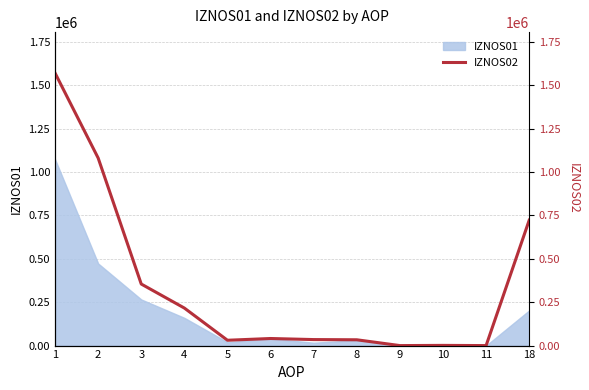

The value of IZNOS01 at 18 is 352916.3. True or false?

False